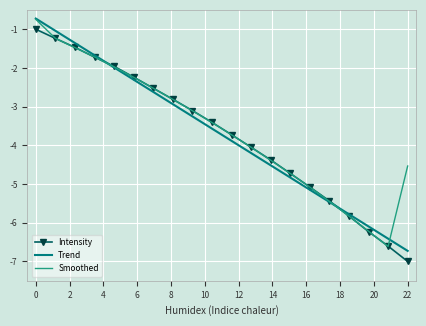

What is the sum of all Smoothed values?

-71.9